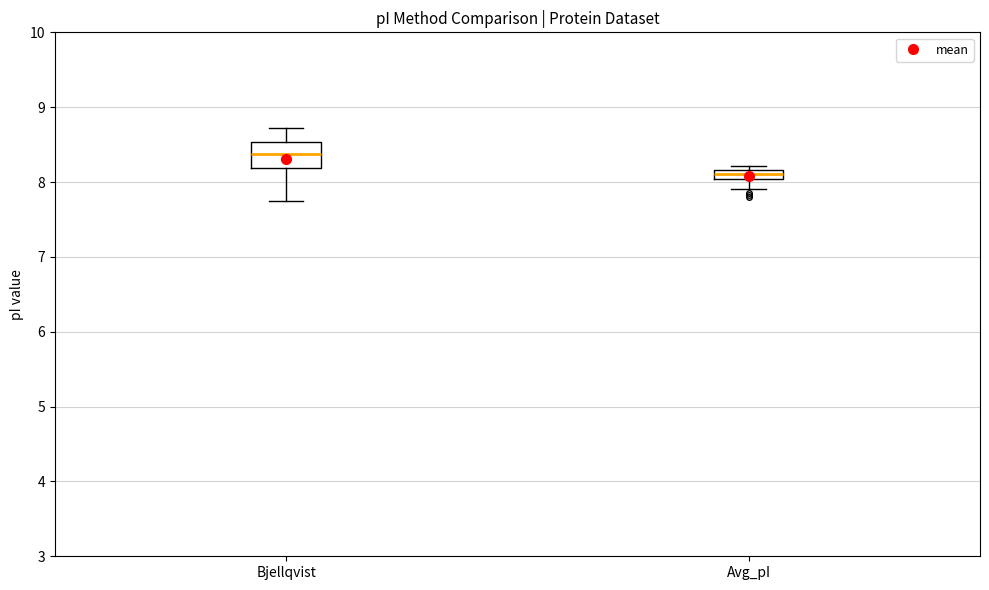

Where does the median line of the box for Avg_pI sit on the y-axis? The values are not printed on the chart, so give them approximately, as read against the axis.

8.1